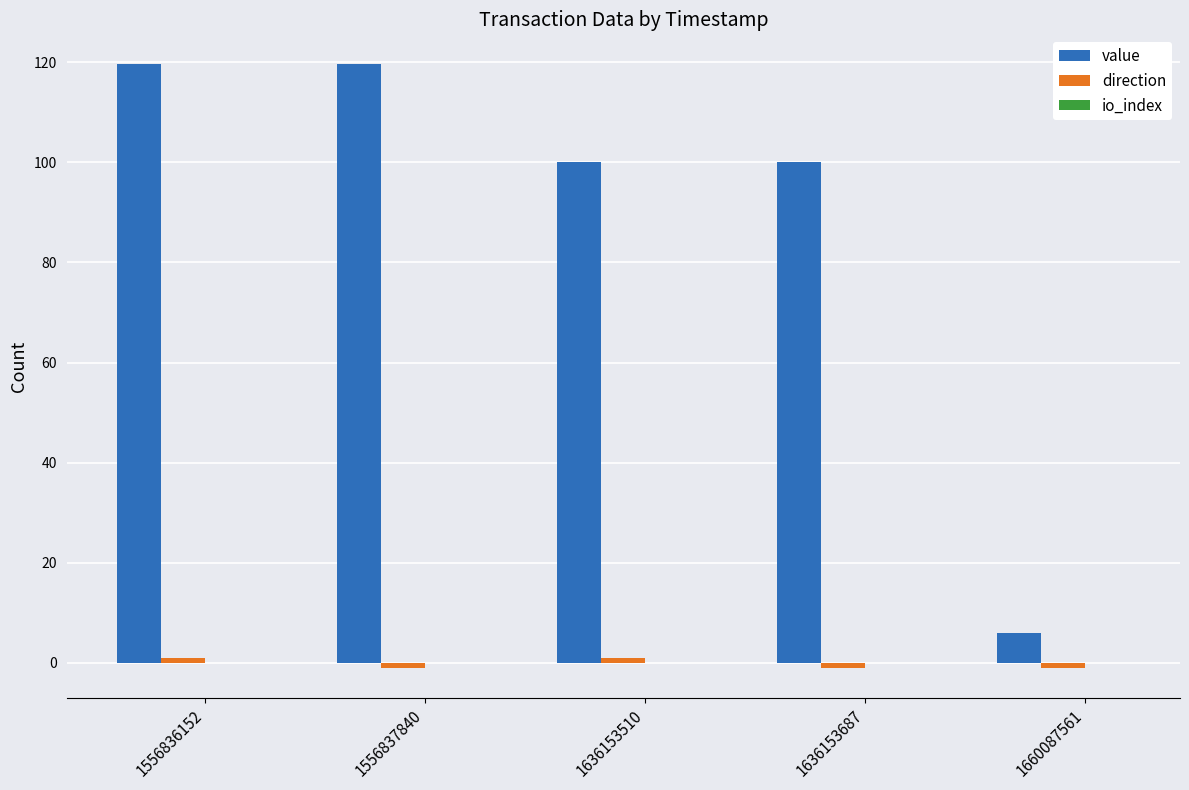

Which series has the largest total across all categories?

value